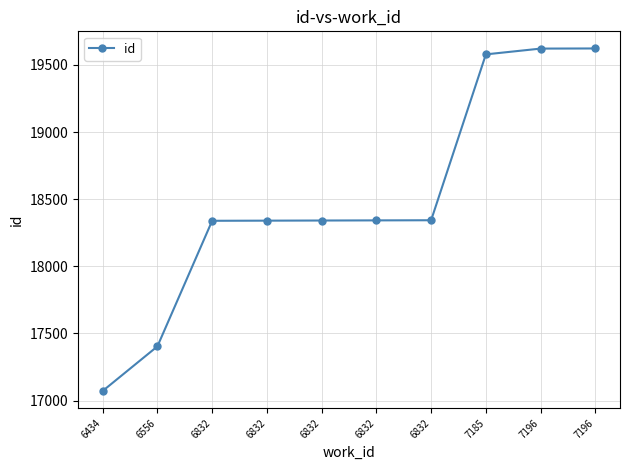

Reading left to right, transcribe all the data shown in this chart.

17072	17404	18339	18340	18341	18342	18343	19578	19621	19622